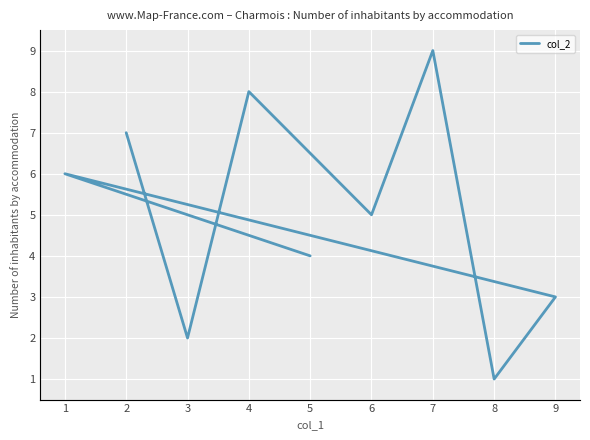

Where is the first local maximum?

4